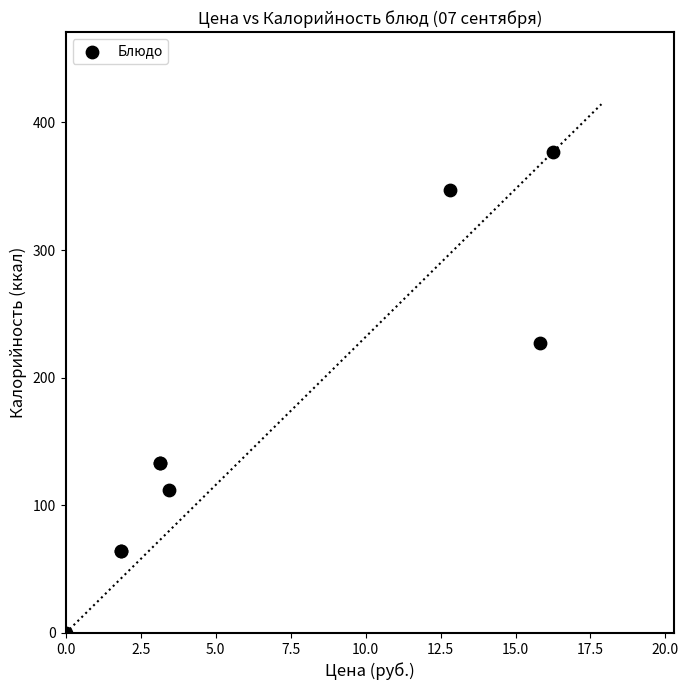

What Y value in the scatter plot is closest to 188?

227.0